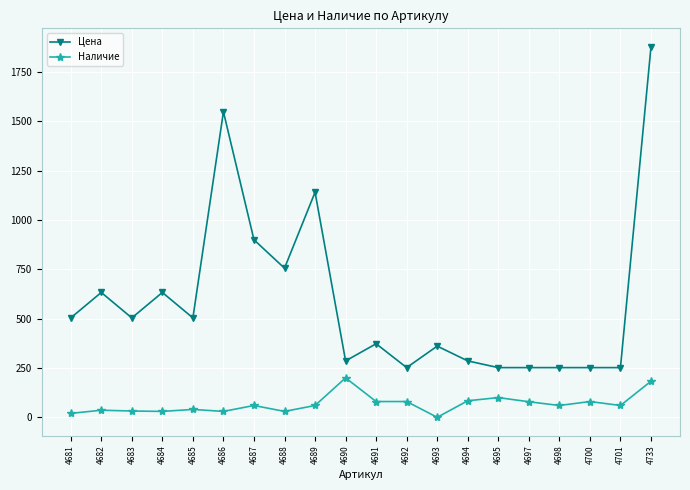

True or false: Цена has more than 1 interior local peaks.

True